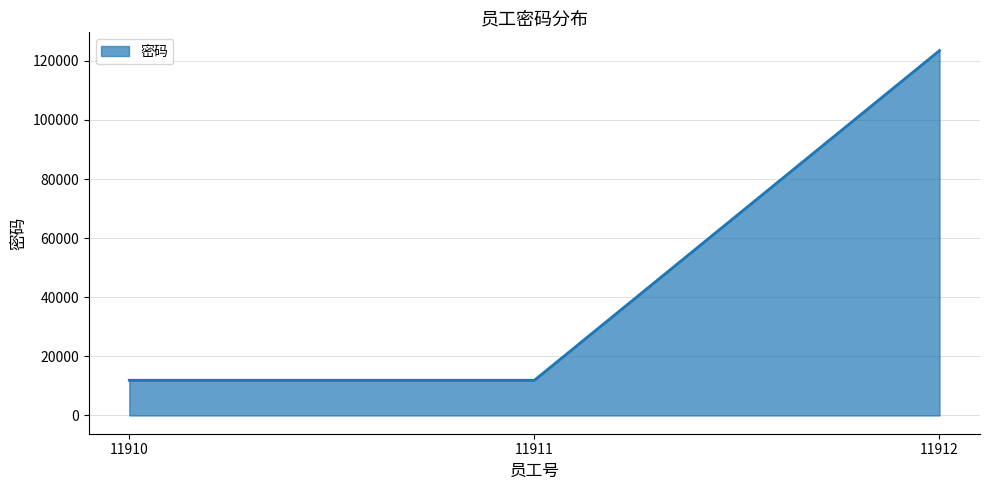

What is the ratio of the value at 11912 to the value at 11910?

10.4